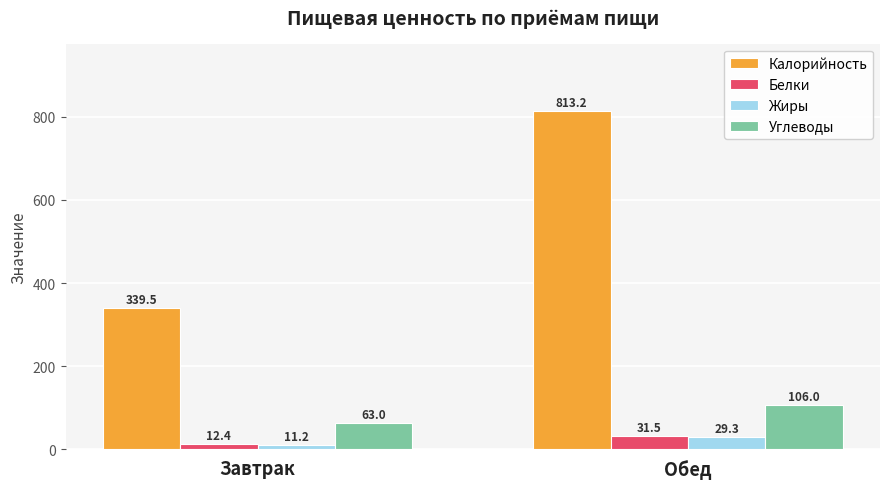

The Белки series shows 12.4 at Завтрак. True or false?

True